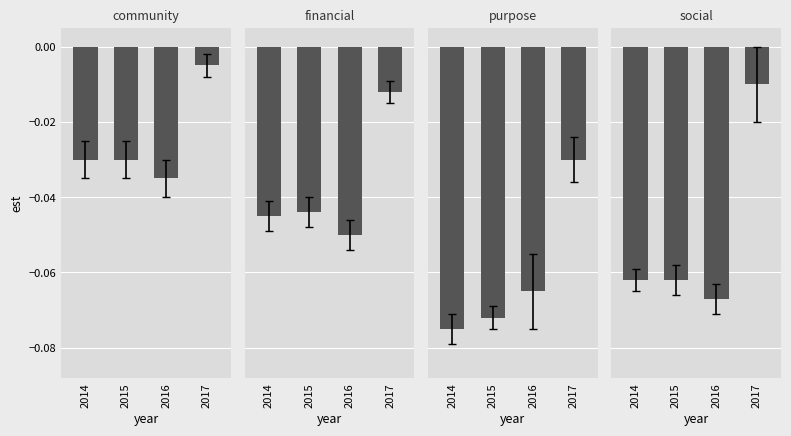

What value does the purpose series have at 2015?

-0.1